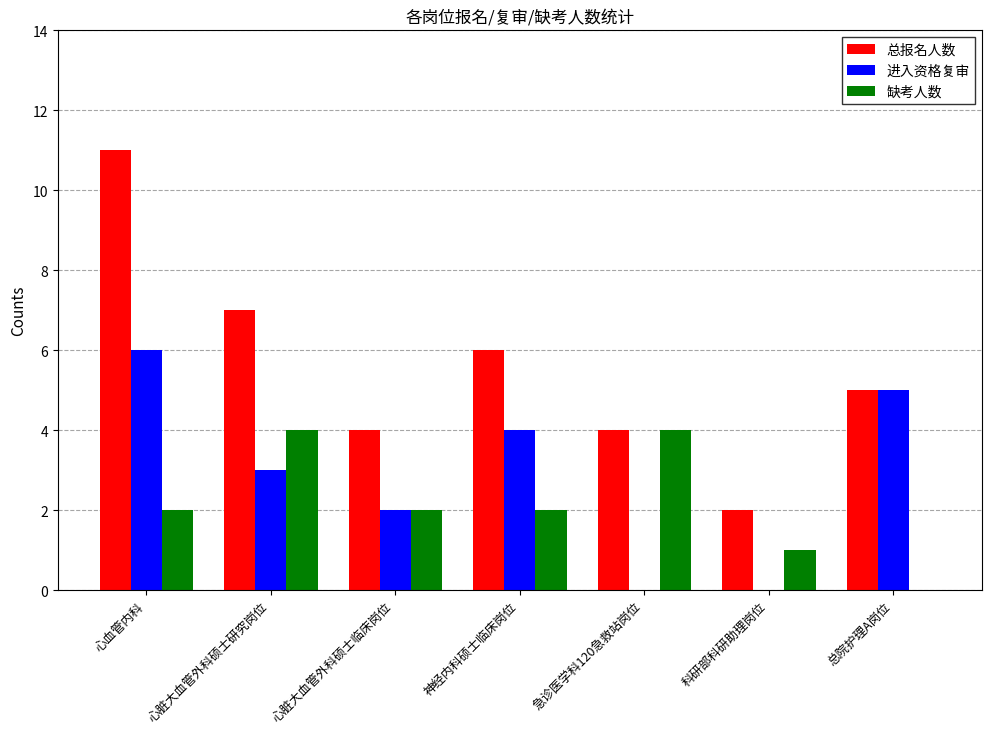

What is the greatest value displayed?

11